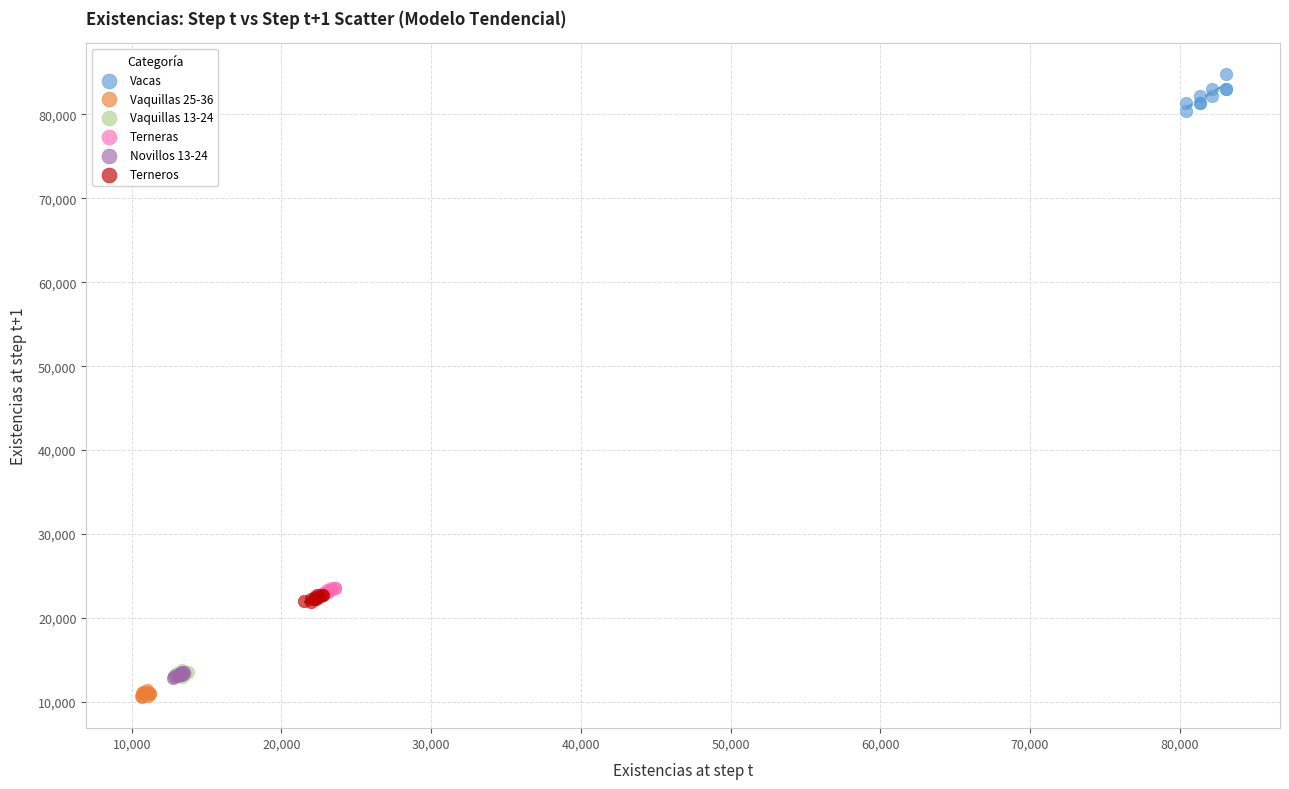

Which series contains the highest Y value?

Vacas